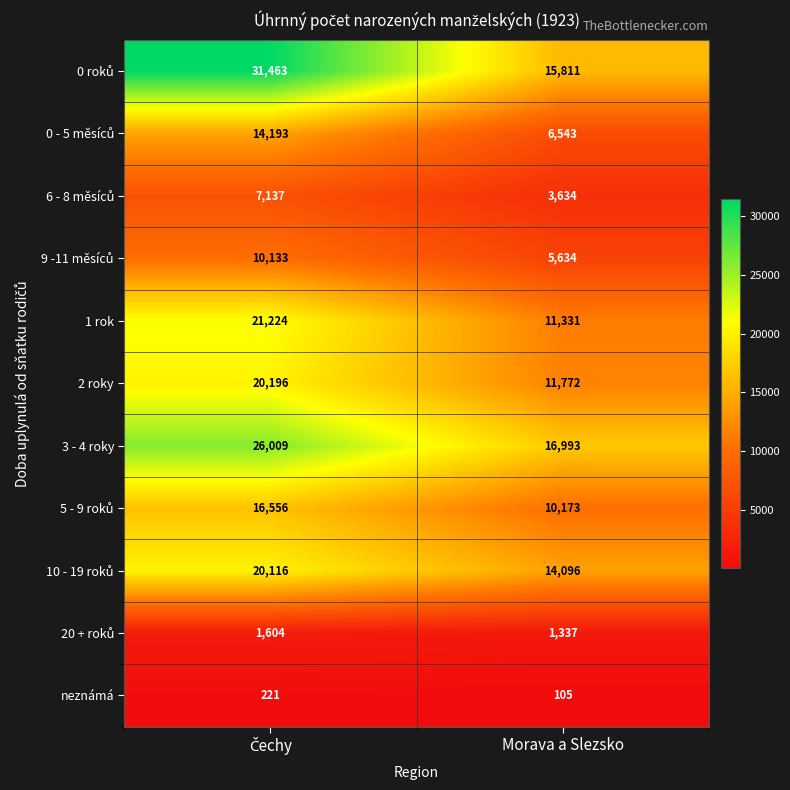

How many distinct data groups are displayed?

11